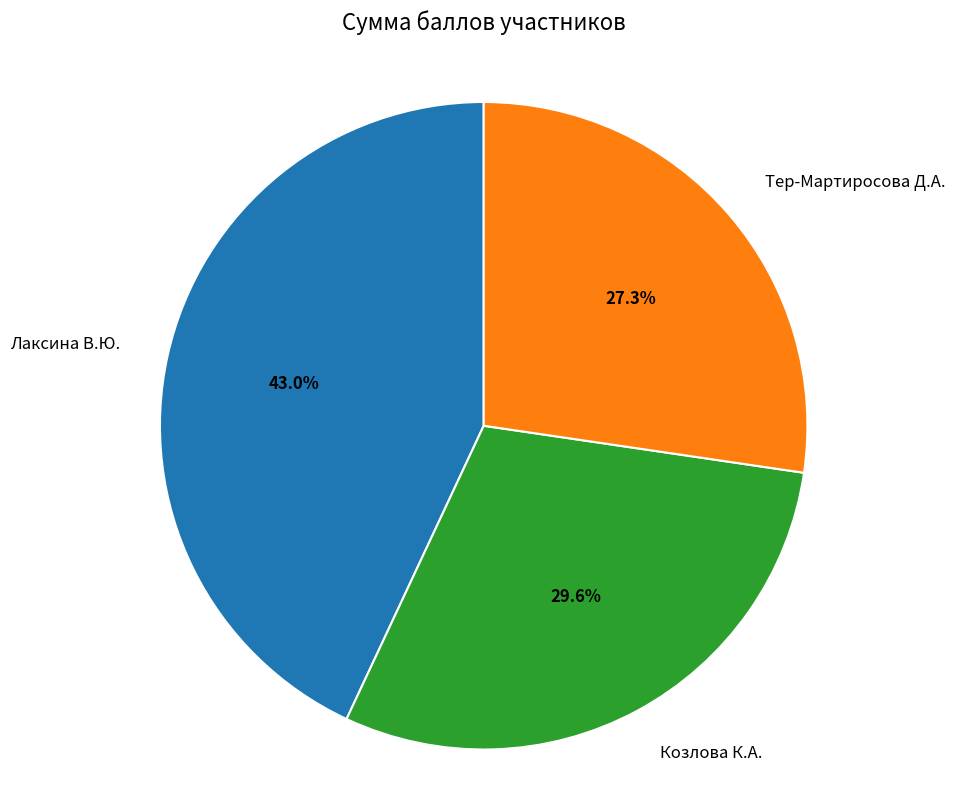

How many segments does this pie chart have?

3